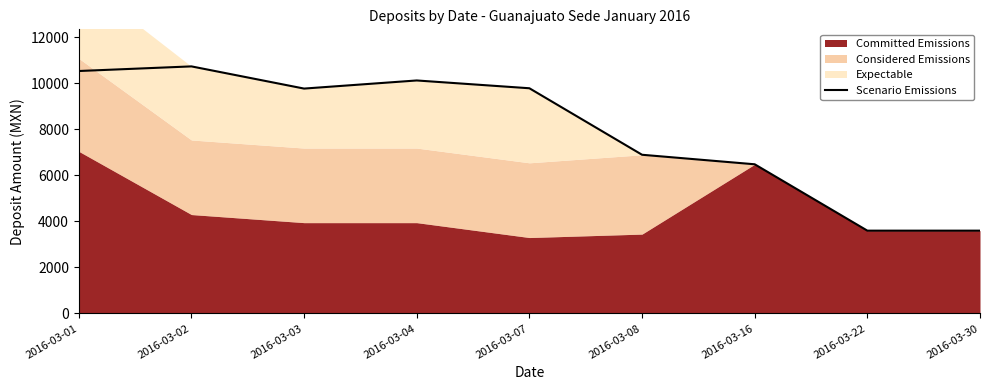

At which label is Scenario Emissions closest to 7171?

2016-03-08